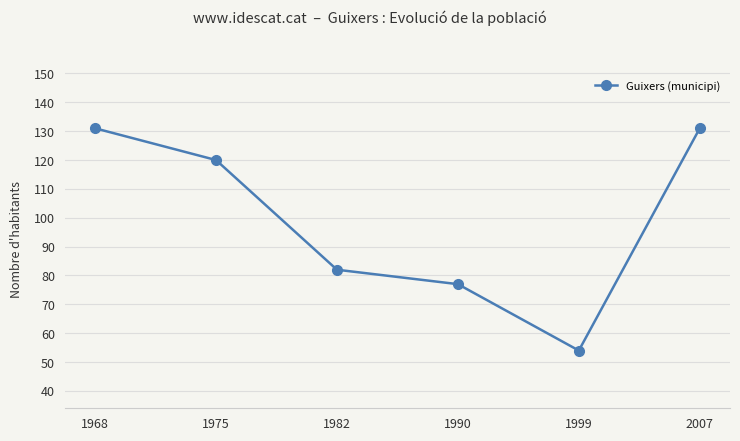

True or false: the data shows 76 at 1999.

False